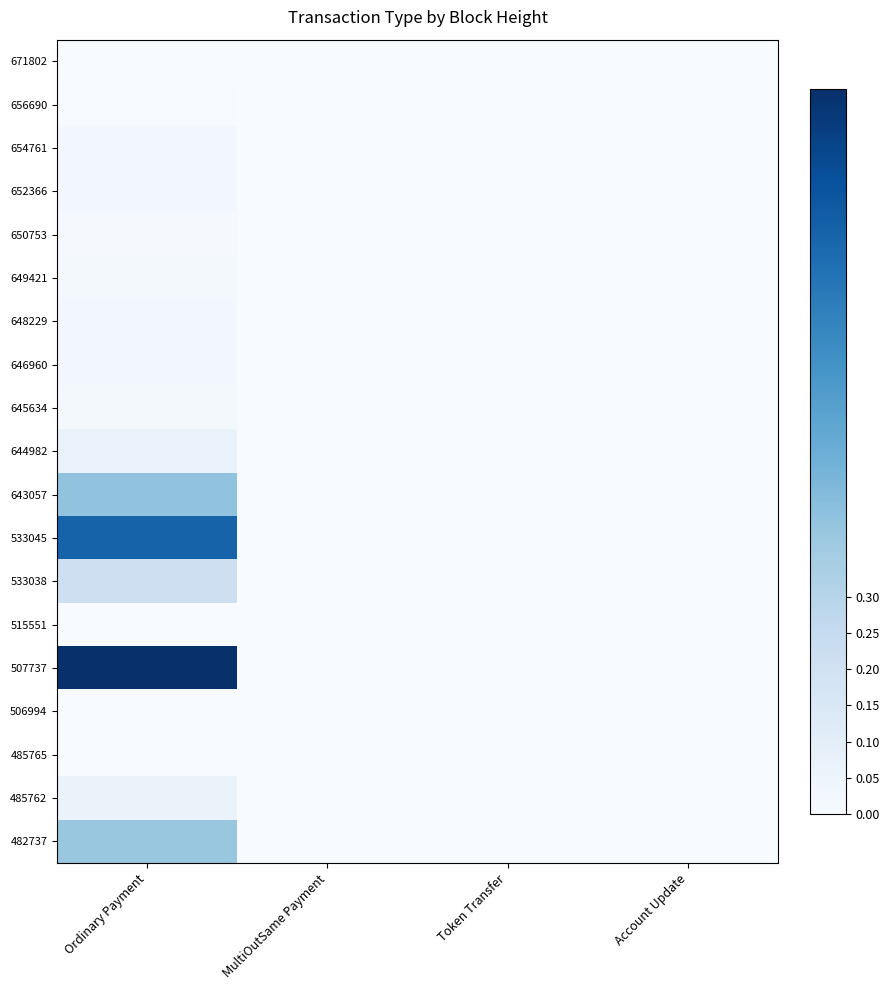

At how many categories does at least one series exceed 0?

2